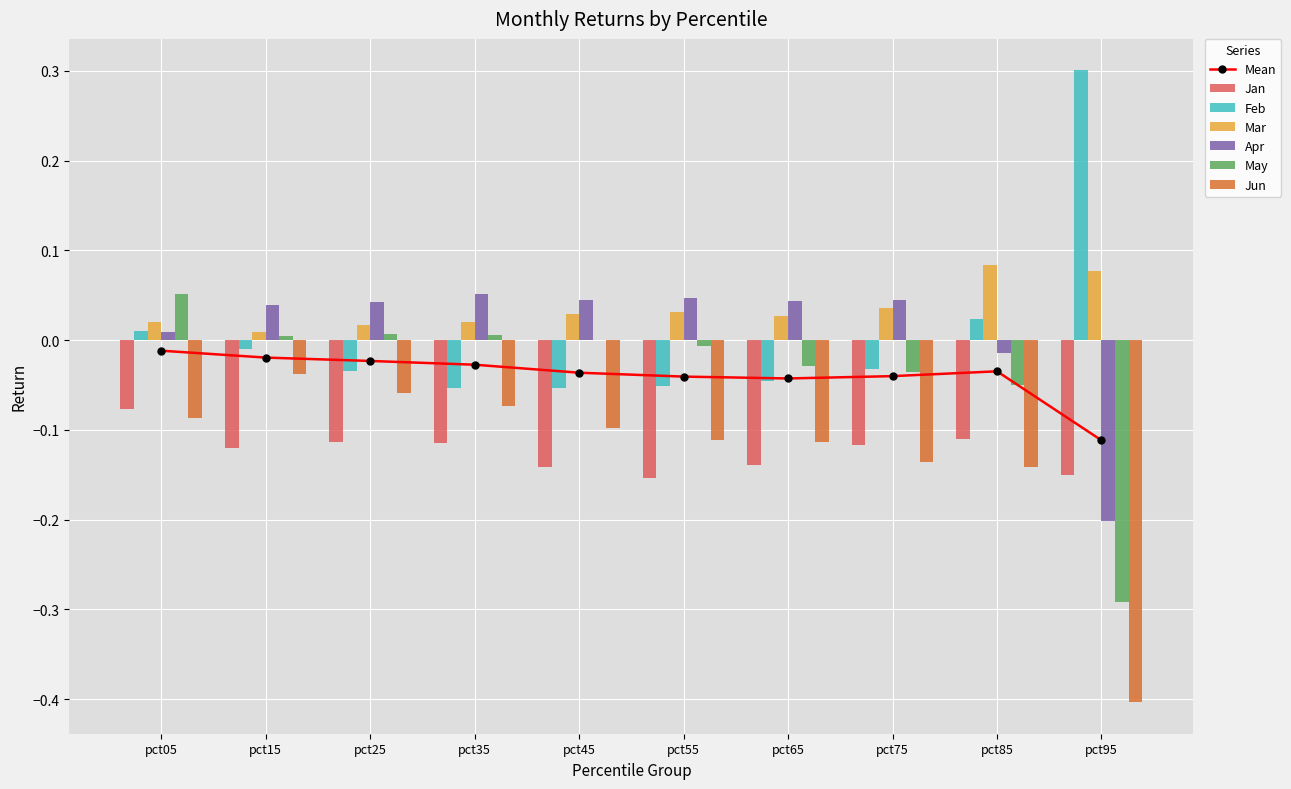

True or false: Feb has a value of -0.0 at pct35.

False